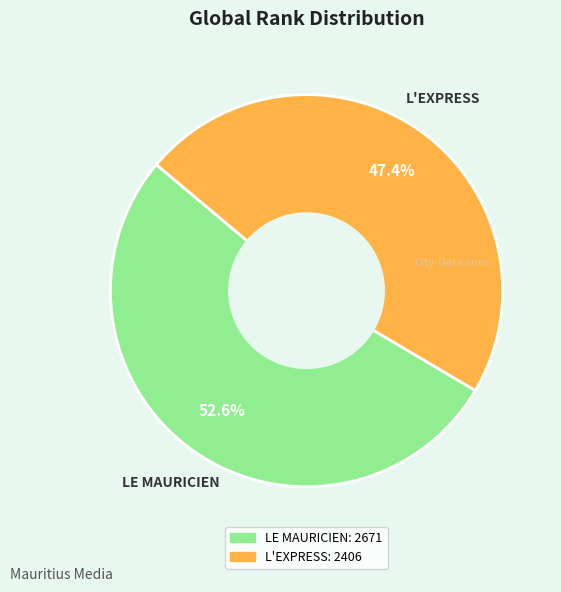

True or false: LE MAURICIEN accounts for 53% of the total.

True